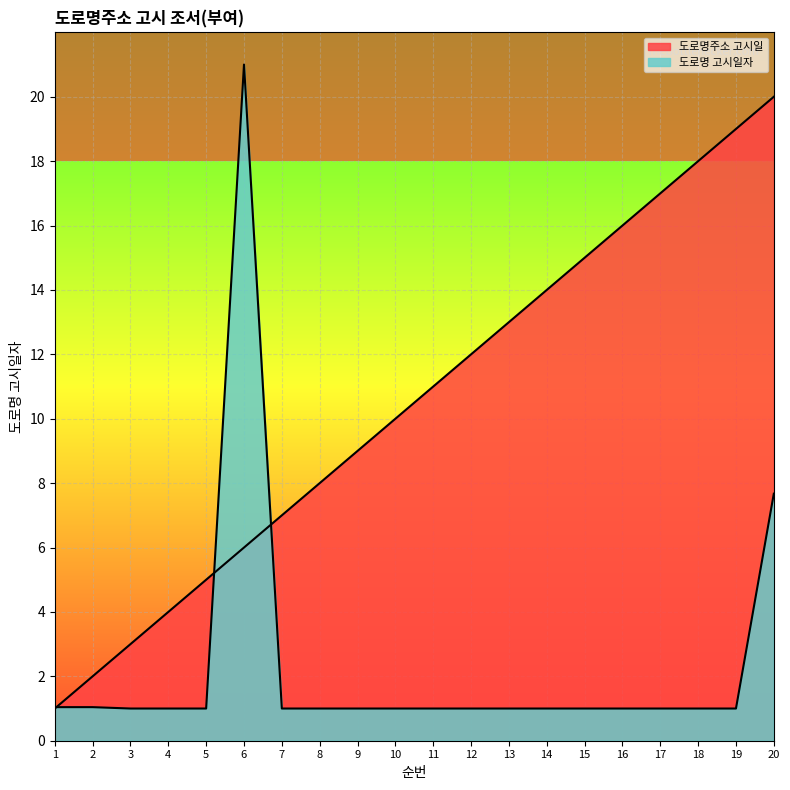

Reading left to right, extract all data points from this chart.

도로명주소 고시일: 1=1.0	2=2.0	3=3.0	4=4.0	5=5.0	6=6.0	7=7.0	8=8.0	9=9.0	10=10.0	11=11.0	12=12.0	13=13.0	14=14.0	15=15.0	16=16.0	17=17.0	18=18.0	19=19.0	20=20.0
도로명 고시일자: 1=1.0	2=1.0	3=1.0	4=1.0	5=1.0	6=21.0	7=1.0	8=1.0	9=1.0	10=1.0	11=1.0	12=1.0	13=1.0	14=1.0	15=1.0	16=1.0	17=1.0	18=1.0	19=1.0	20=7.7